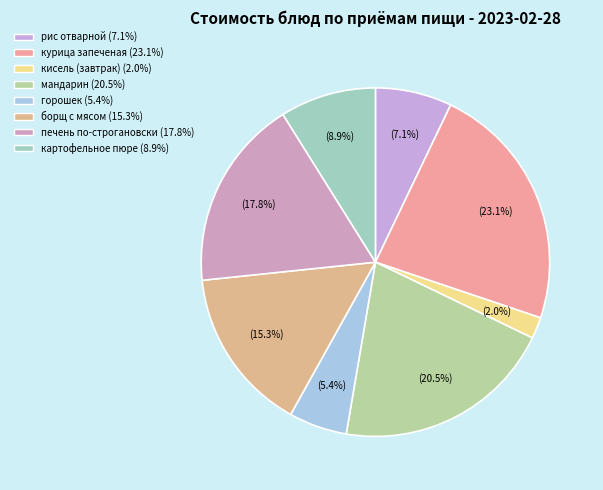

To the nearest percent, what is the difference between the largest and smallest slice percentages?

21%